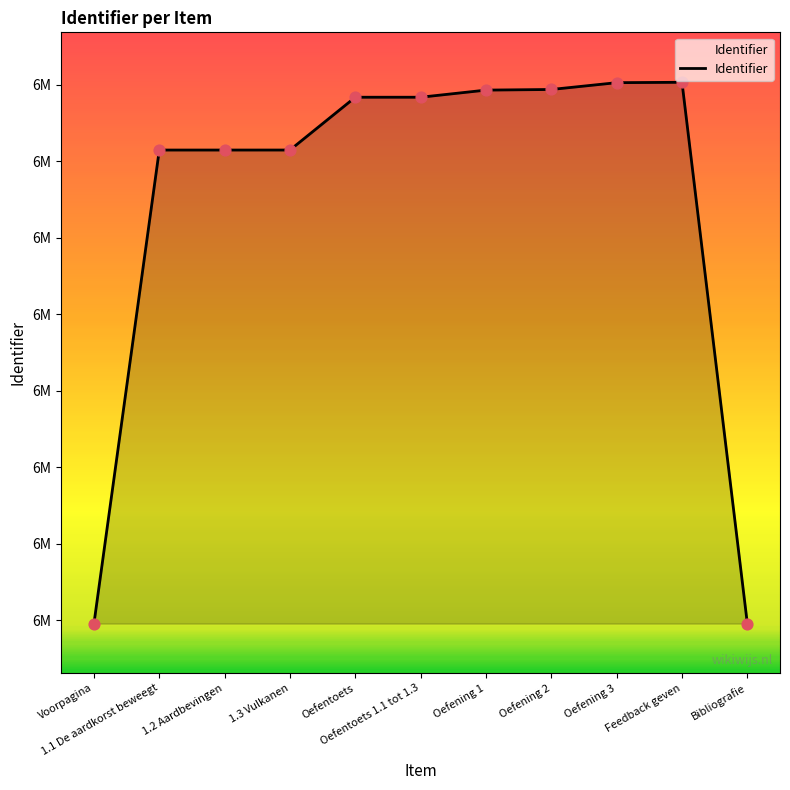

What is the ratio of the value at 1.1 De aardkorst beweegt to the value at Oefentoets 1.1 tot 1.3?

1.0